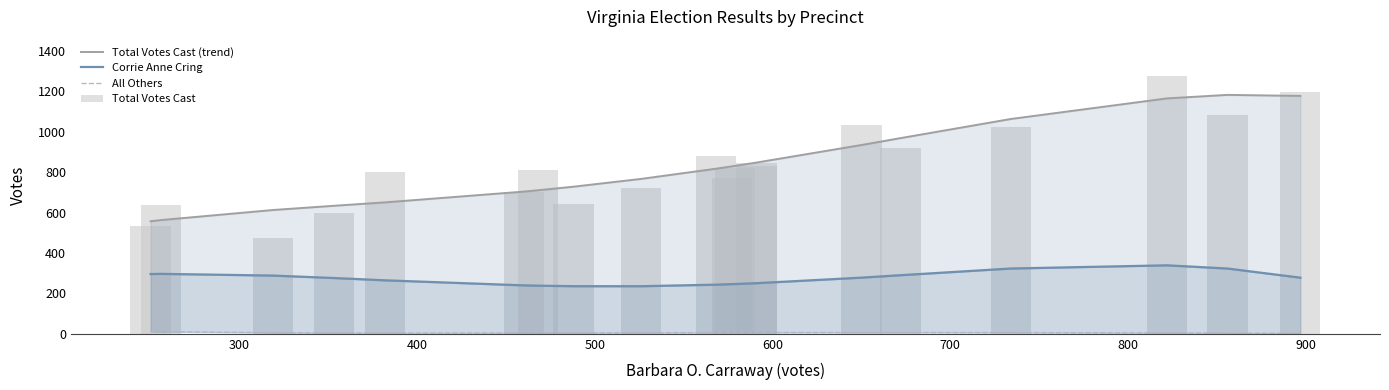

What are all the series names shown in the legend?

Total Votes Cast (trend), Corrie Anne Cring, All Others, Total Votes Cast